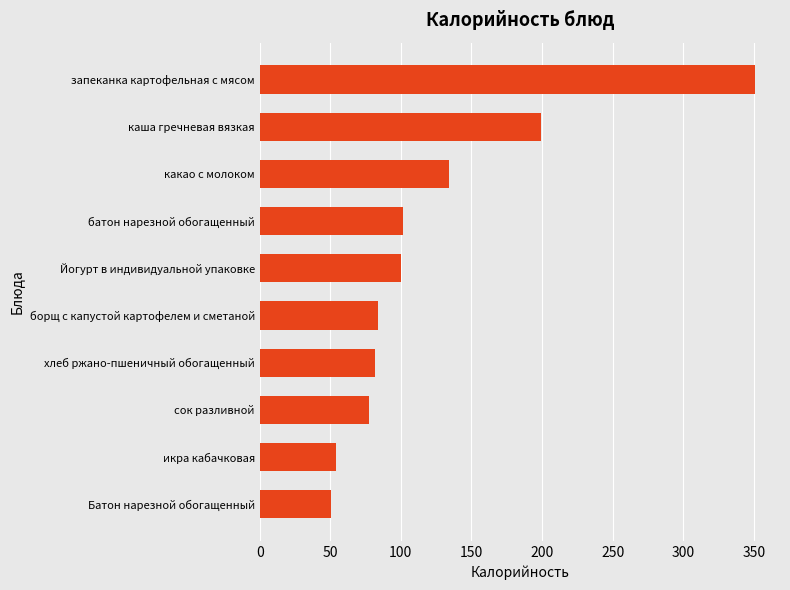

What is the smallest value displayed?

50.6